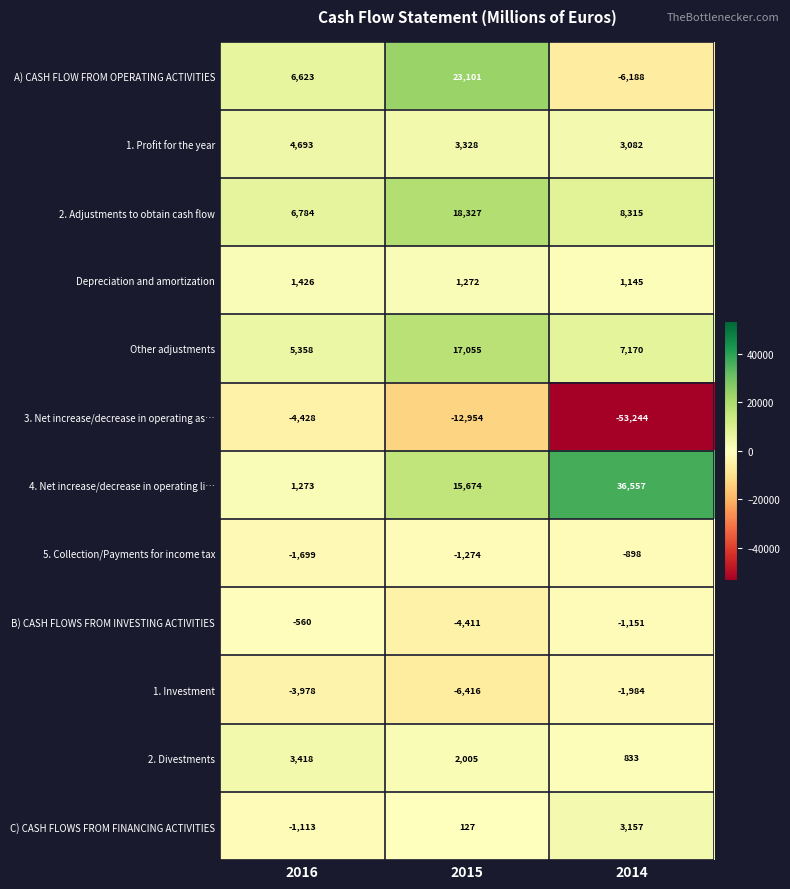

What is the total value across all series at 2014?

-3206